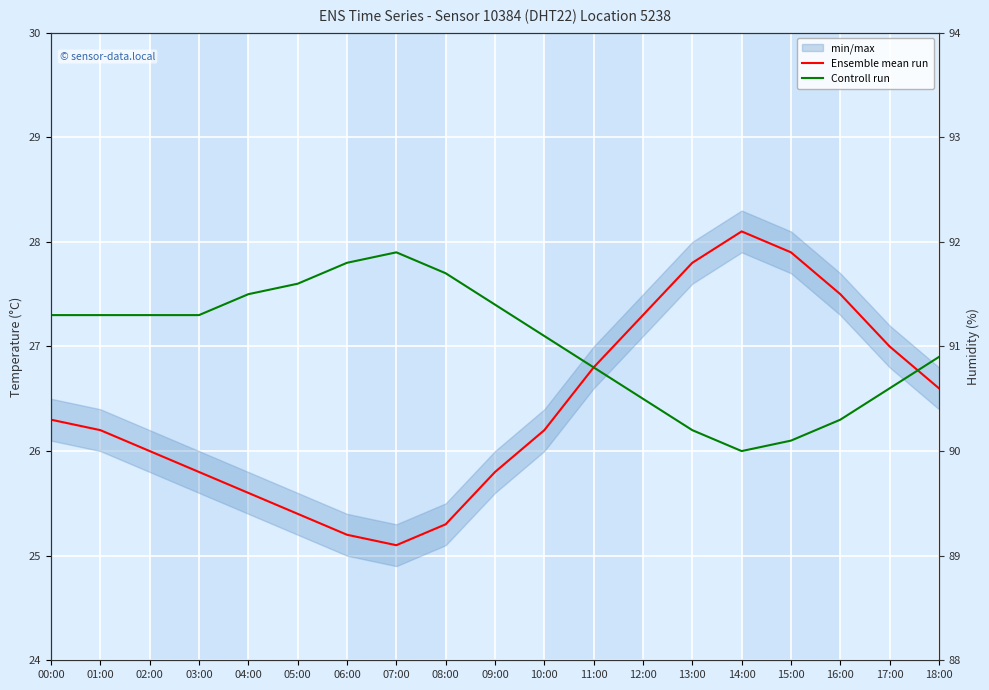

True or false: Controll run and Ensemble mean run intersect in this chart.

True